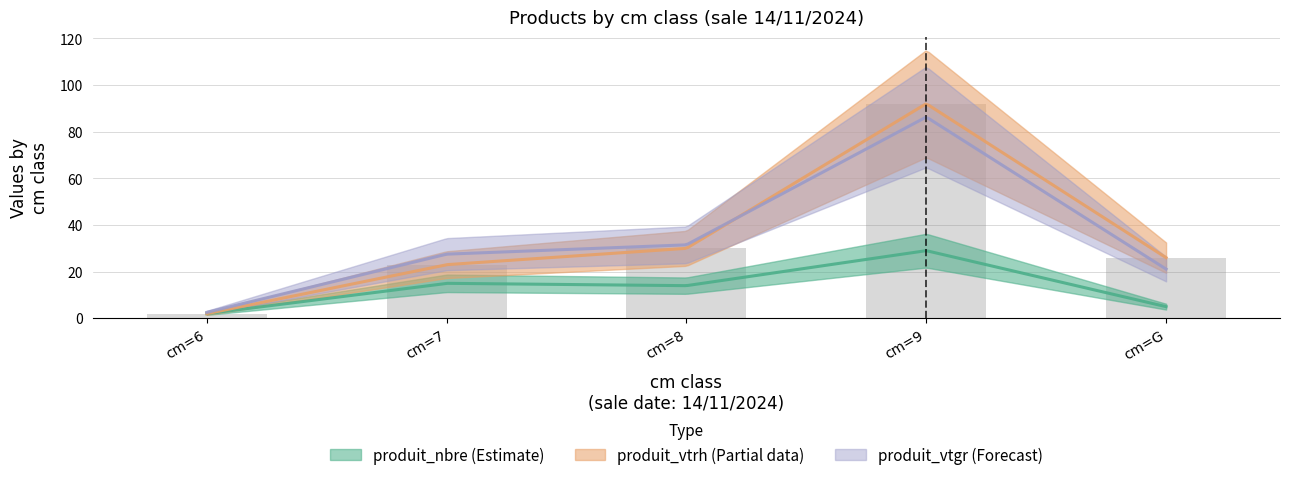

At how many categories does at least one series exceed 84?

1